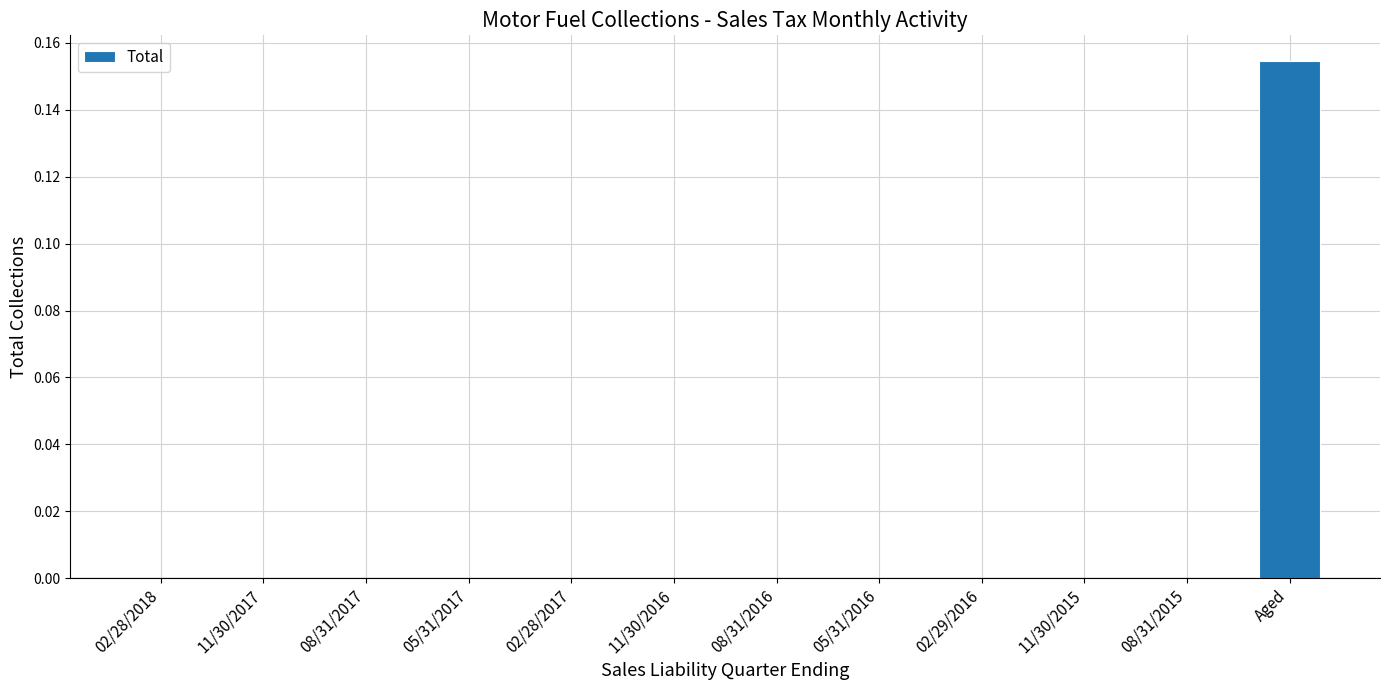

At which category does the chart reach its peak across all series?

Aged